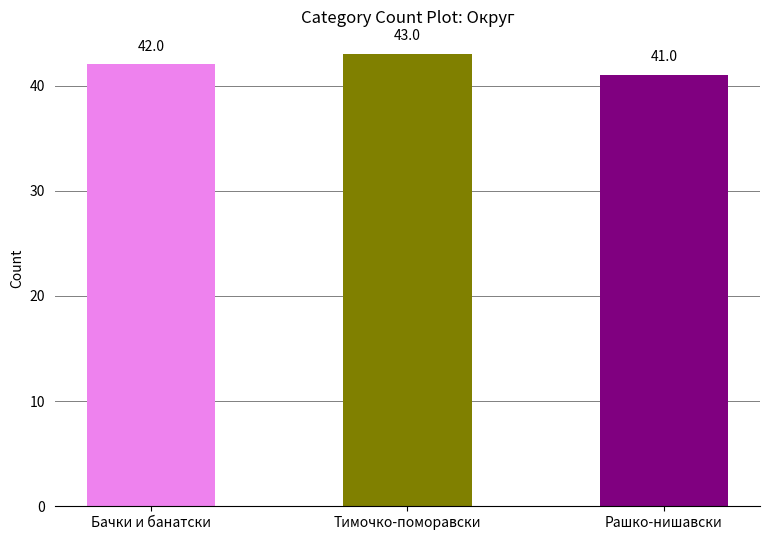

What is the difference between the values at Бачки и банатски and Рашко-нишавски?

1